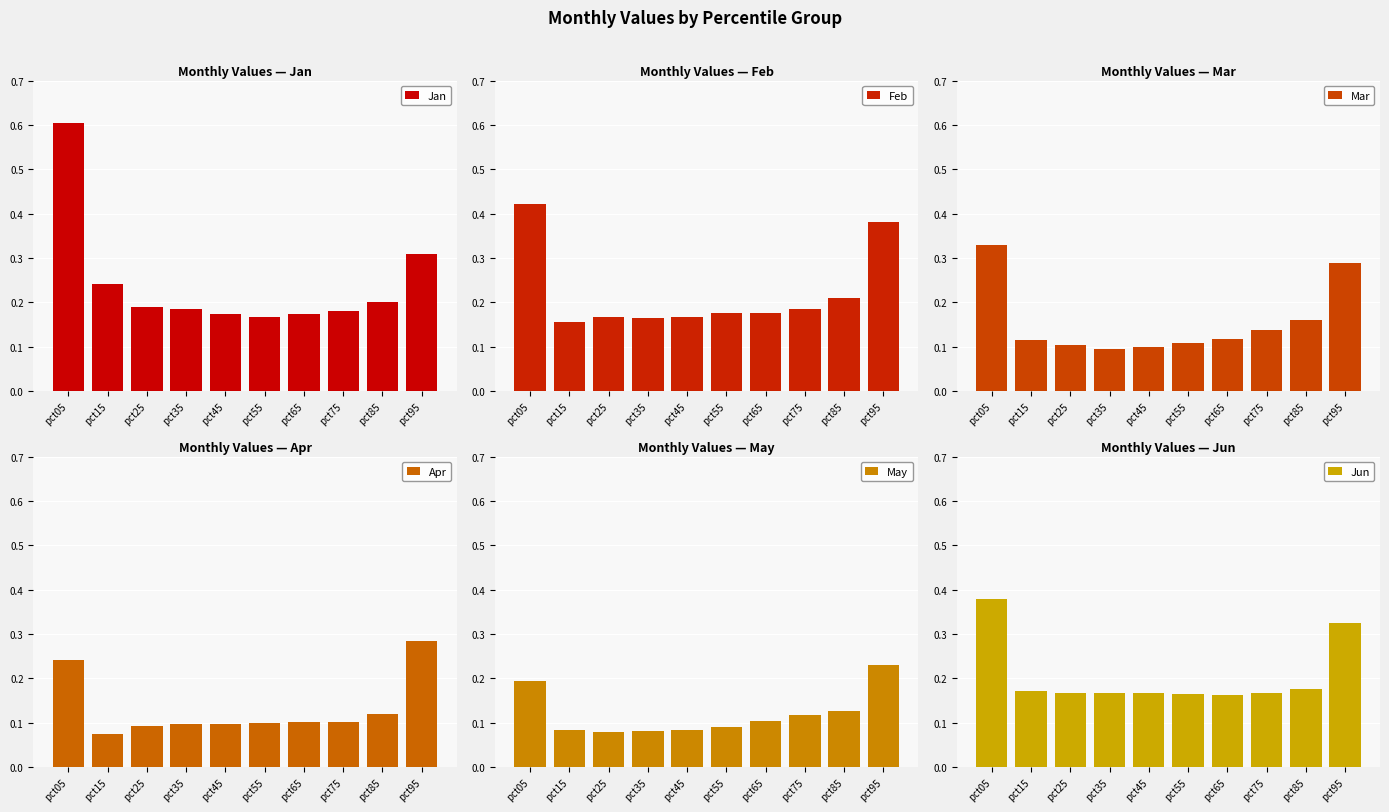

How many Jan values are between 0 and 1?

10